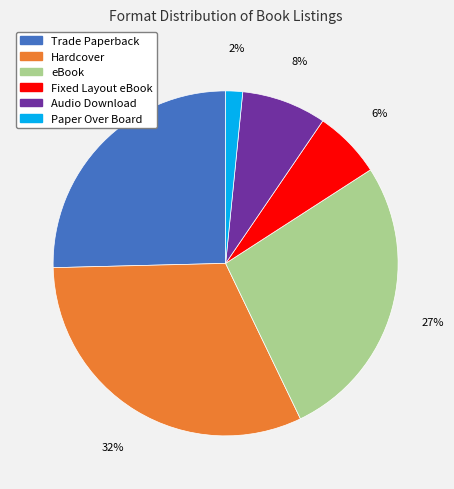

To the nearest percent, what is the difference between the largest and smallest slice percentages?

30%